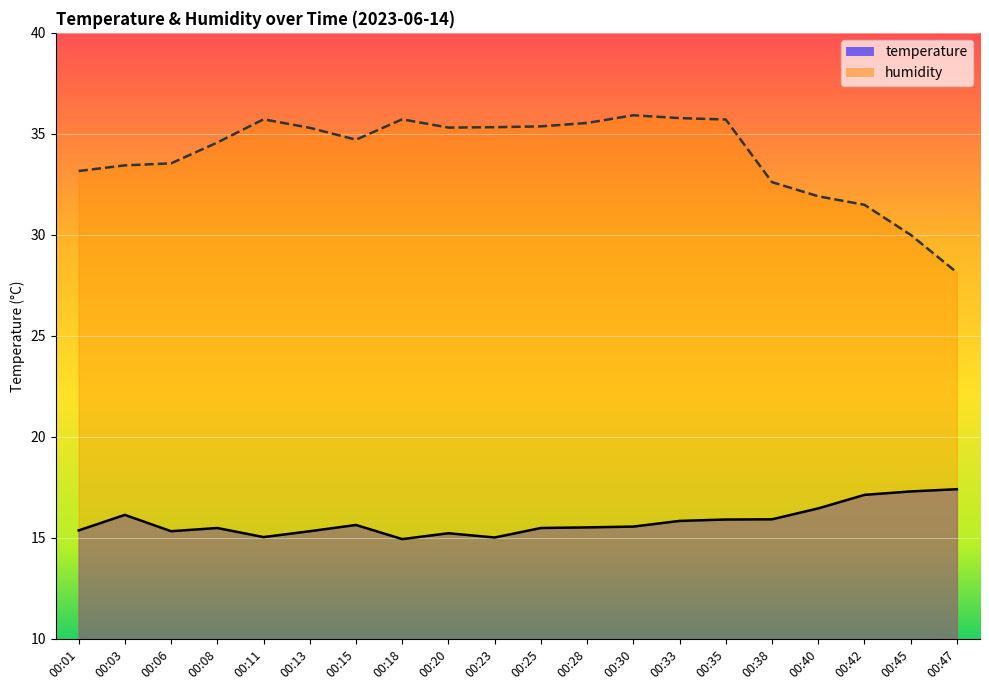

What is the difference between the second highest and second lowest values in the temperature series?

2.3